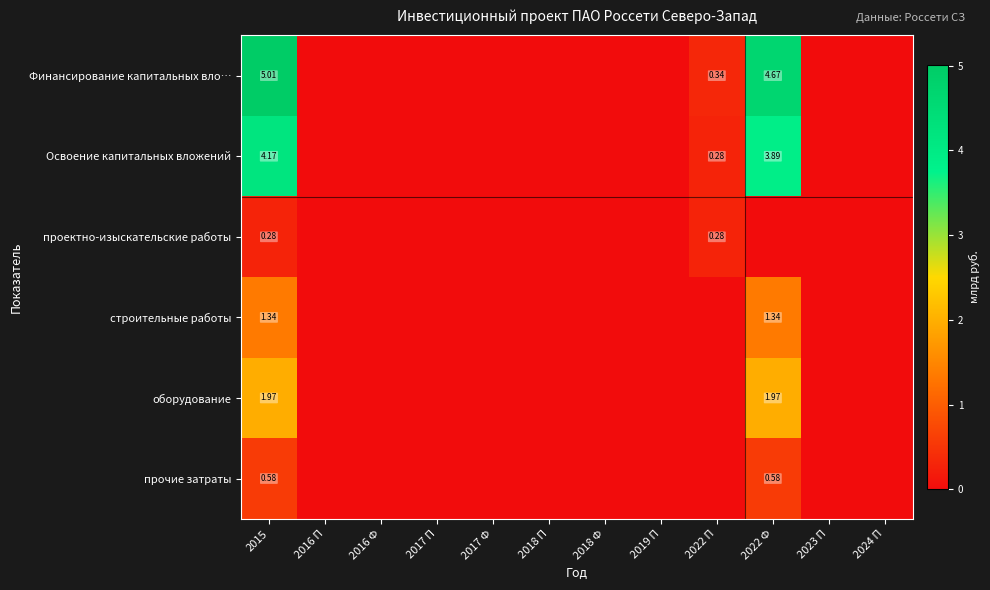

What is the maximum value shown in the chart?

5.0